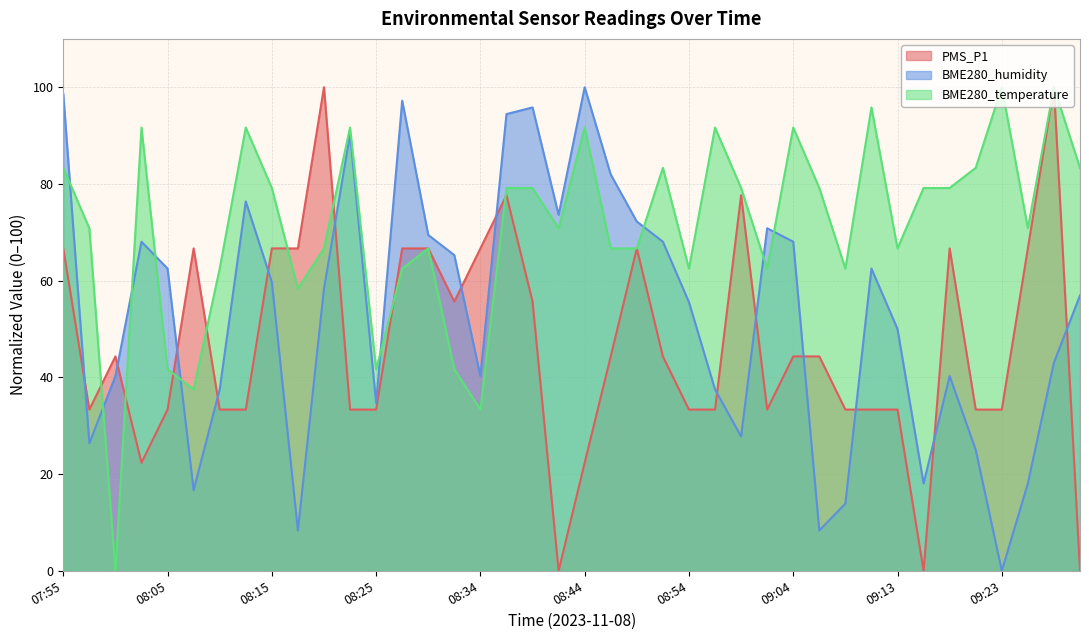

At how many categories does at least one series exceed 64?

34